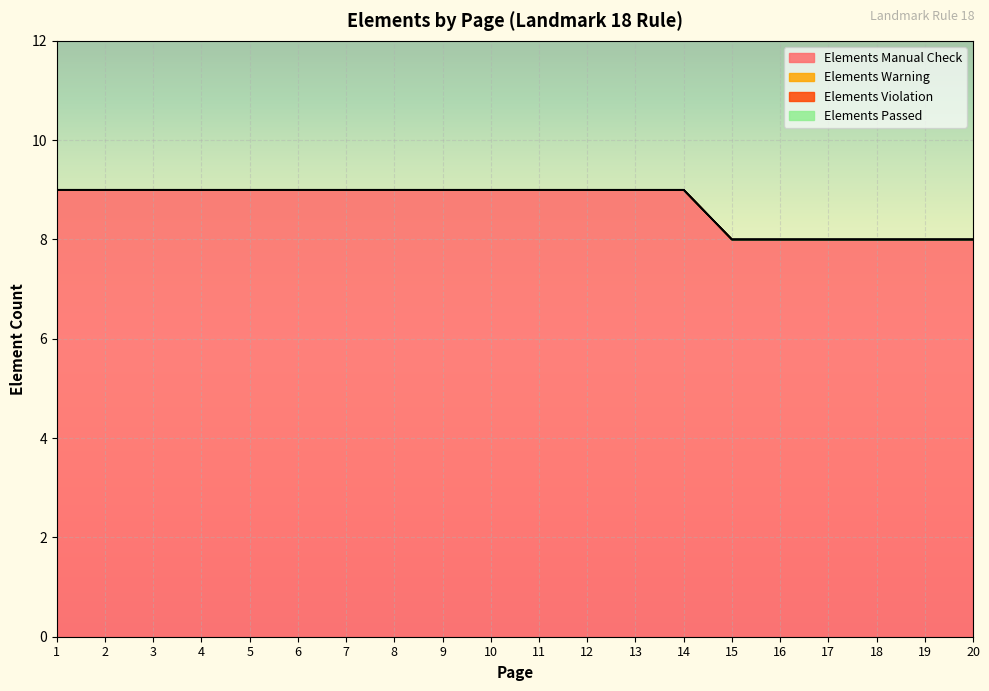

Reading left to right, what are all the values shown in this chart?

Elements Manual Check: 9	9	9	9	9	9	9	9	9	9	9	9	9	9	8	8	8	8	8	8
Elements Warning: 0	0	0	0	0	0	0	0	0	0	0	0	0	0	0	0	0	0	0	0
Elements Violation: 0	0	0	0	0	0	0	0	0	0	0	0	0	0	0	0	0	0	0	0
Elements Passed: 0	0	0	0	0	0	0	0	0	0	0	0	0	0	0	0	0	0	0	0